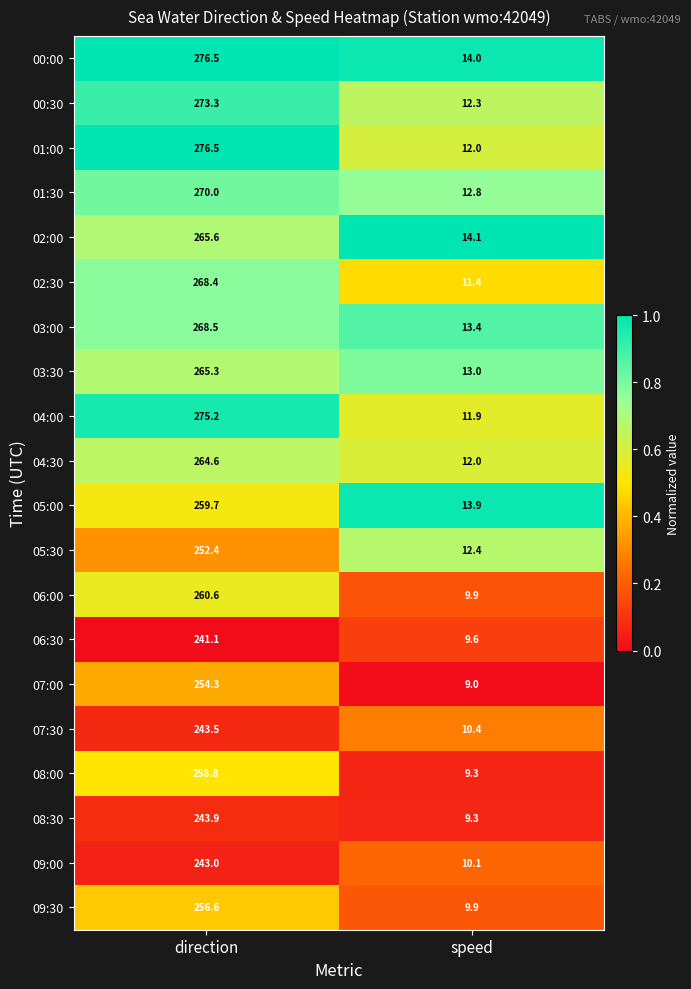

Is it true that 06:30 equals 384.2 at direction?

False